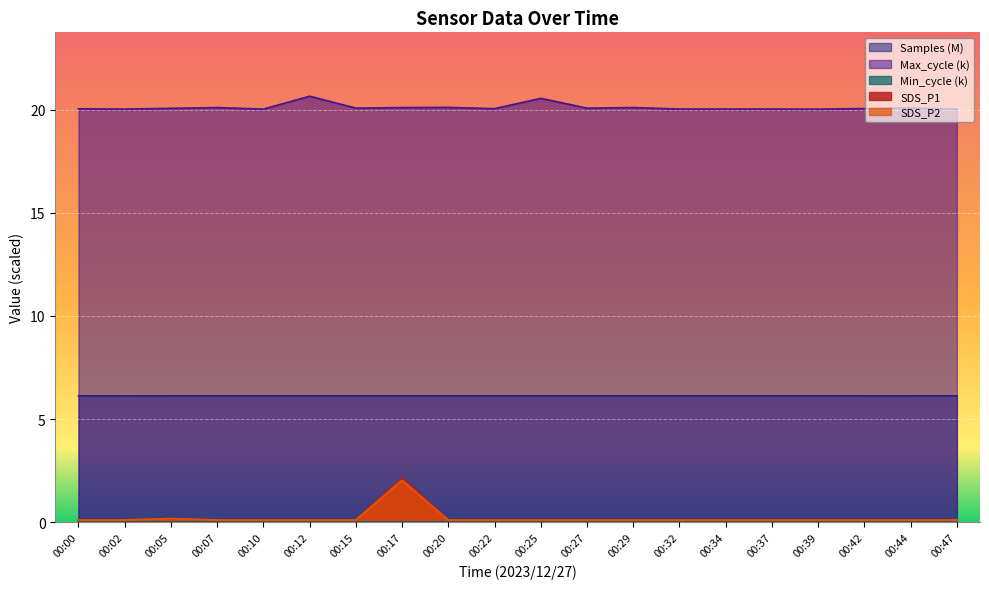

At which label does SDS_P2 reach its minimum?

00:00